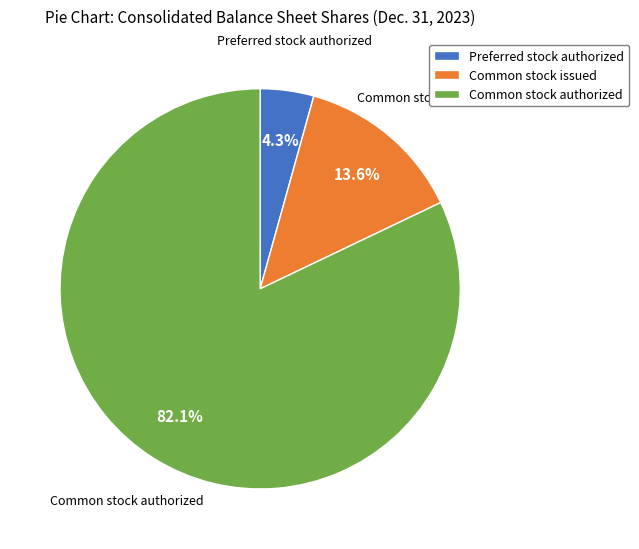

To the nearest percent, what portion does Common stock issued represent?

14%